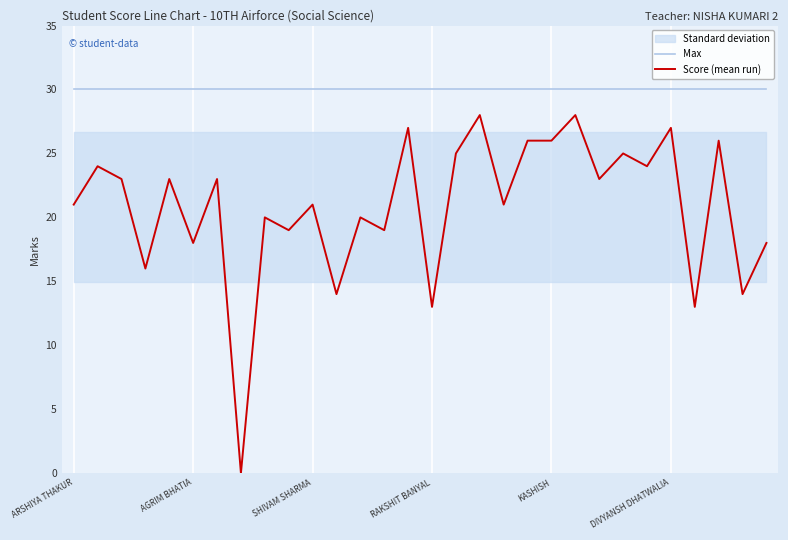

Reading right to left, extract all data points from this chart.

Max: 30	30	30	30	30	30	30	30	30	30	30	30	30	30	30	30	30	30	30	30	30	30	30	30	30	30	30	30	30	30
Score (mean run): 18	14	26	13	27	24	25	23	28	26	26	21	28	25	13	27	19	20	14	21	19	20	0	23	18	23	16	23	24	21